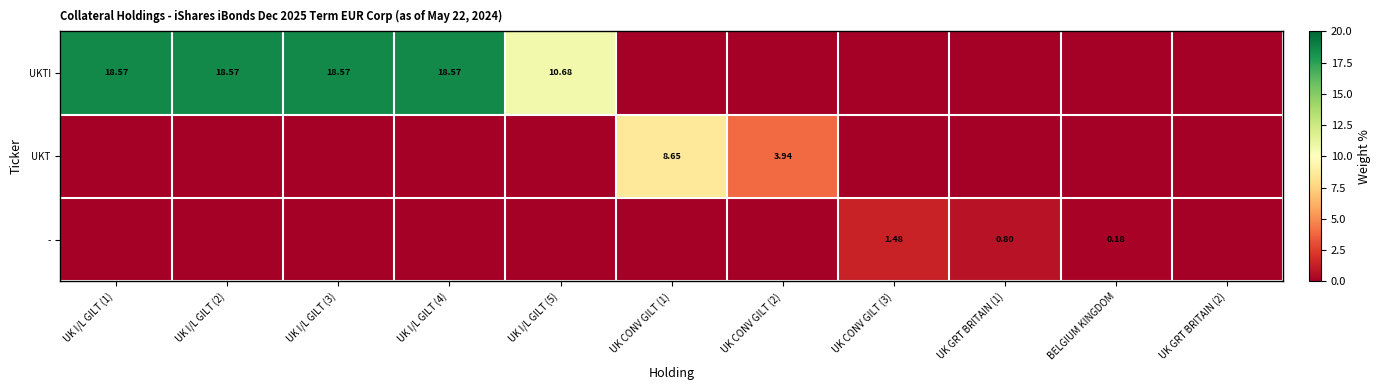

What is the sum of all UKT values?

12.6